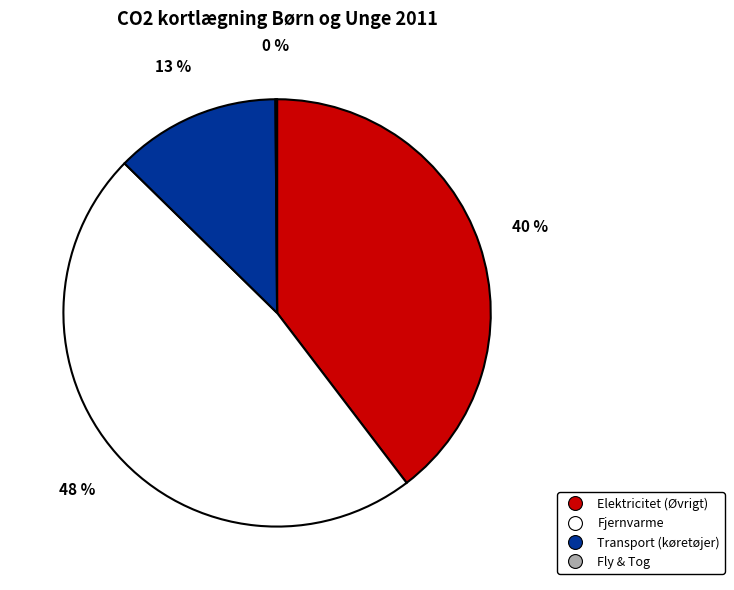

To the nearest percent, what is the average slice percentage?

25%